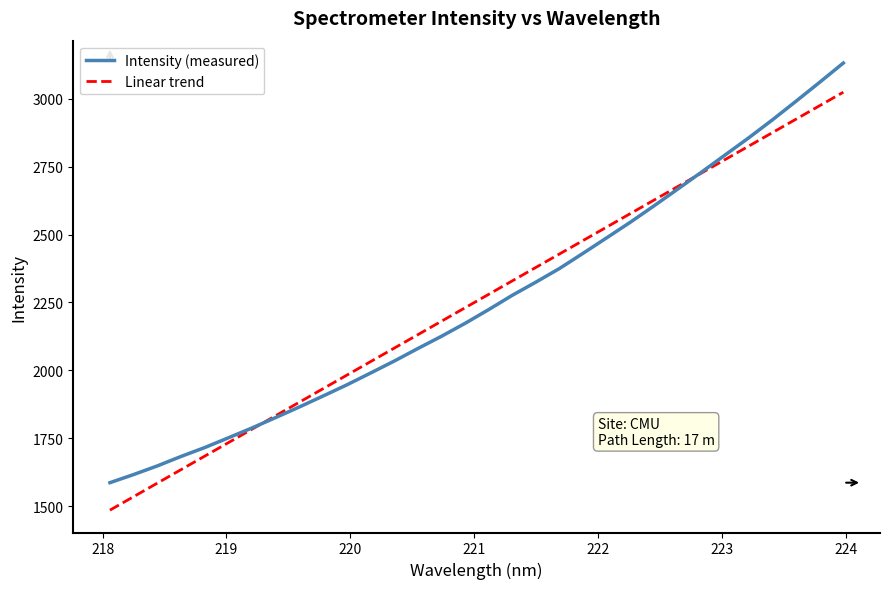

Which series has the largest range (max minus min)?

Intensity (measured)